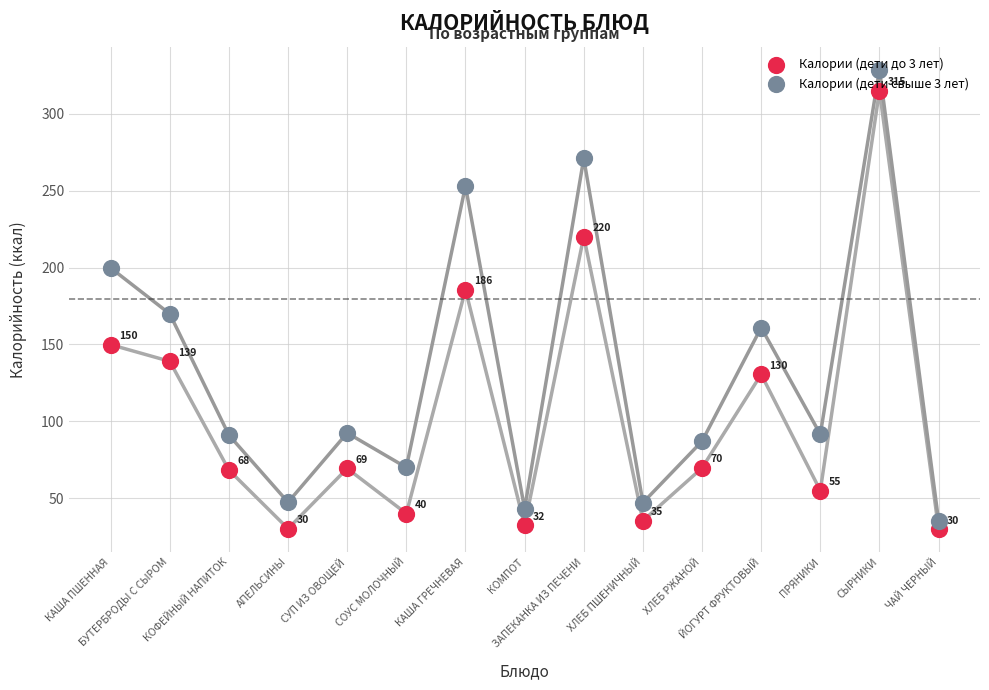

Which series contains the highest Y value?

Калории (дети свыше 3 лет)